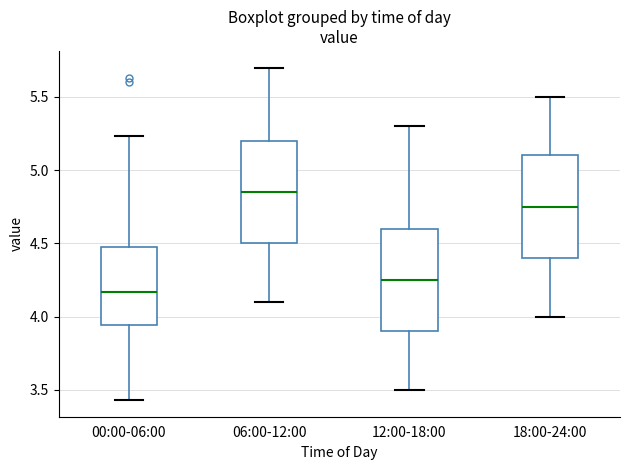

Reading left to right, read every box against the y-axis: the position of its median line, the range the box covers, and the ends of its whiskers. The values are not printed on the chart, so give them approximately, as read against the axis.

00:00-06:00: median 4.15, box 3.95 to 4.50, whiskers 3.45 to 5.25
06:00-12:00: median 4.85, box 4.50 to 5.20, whiskers 4.10 to 5.70
12:00-18:00: median 4.25, box 3.90 to 4.60, whiskers 3.50 to 5.30
18:00-24:00: median 4.75, box 4.40 to 5.10, whiskers 4.00 to 5.50